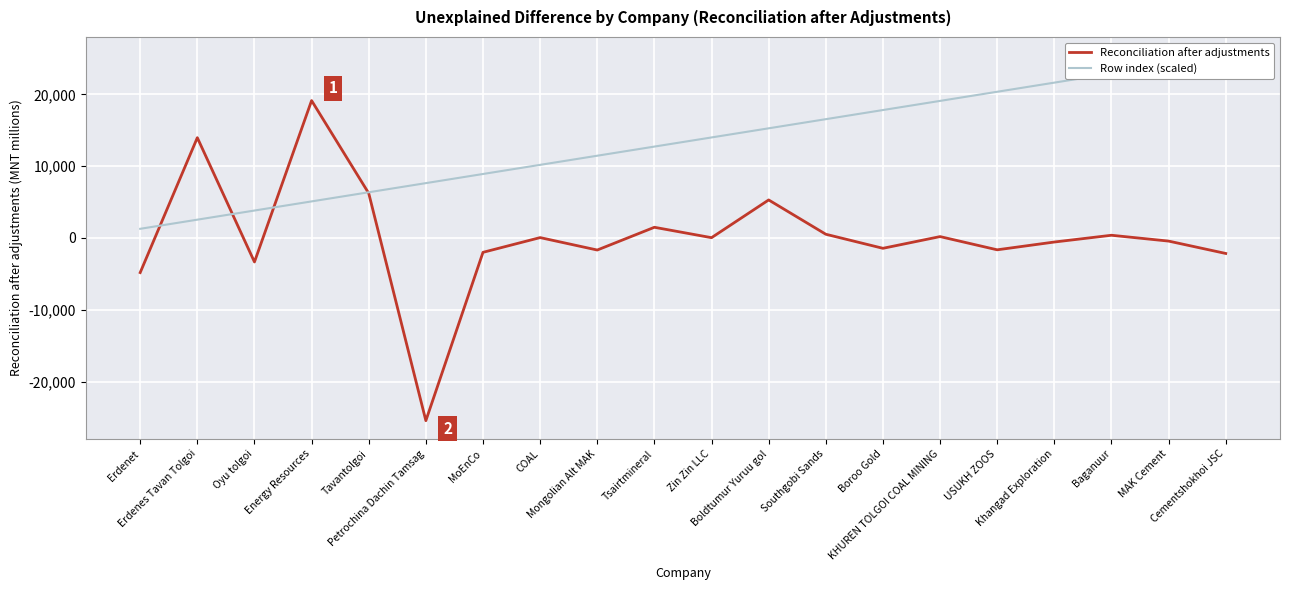

At how many categories does at least one series exceed -19106?

20